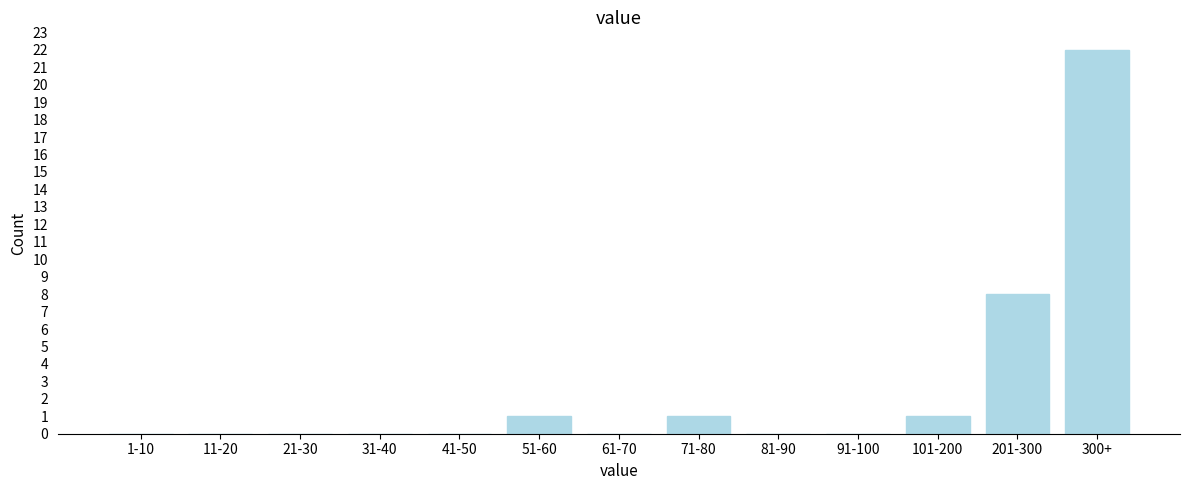

Reading left to right, what are all the values shown in this chart?

1-10=0	11-20=0	21-30=0	31-40=0	41-50=0	51-60=1	61-70=0	71-80=1	81-90=0	91-100=0	101-200=1	201-300=8	300+=22